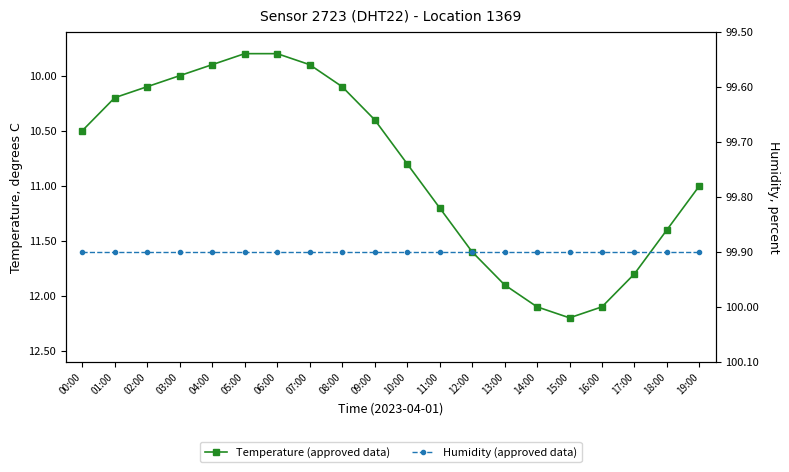

At which category is the sum across all series the highest?

15:00